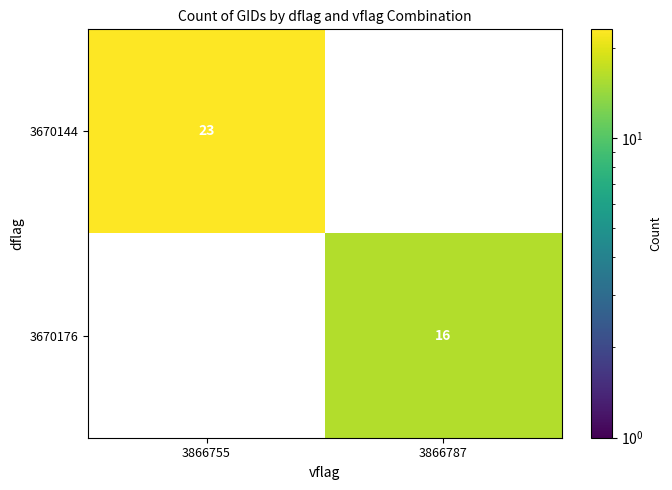

Which label corresponds to the smallest value in the chart?

3866787